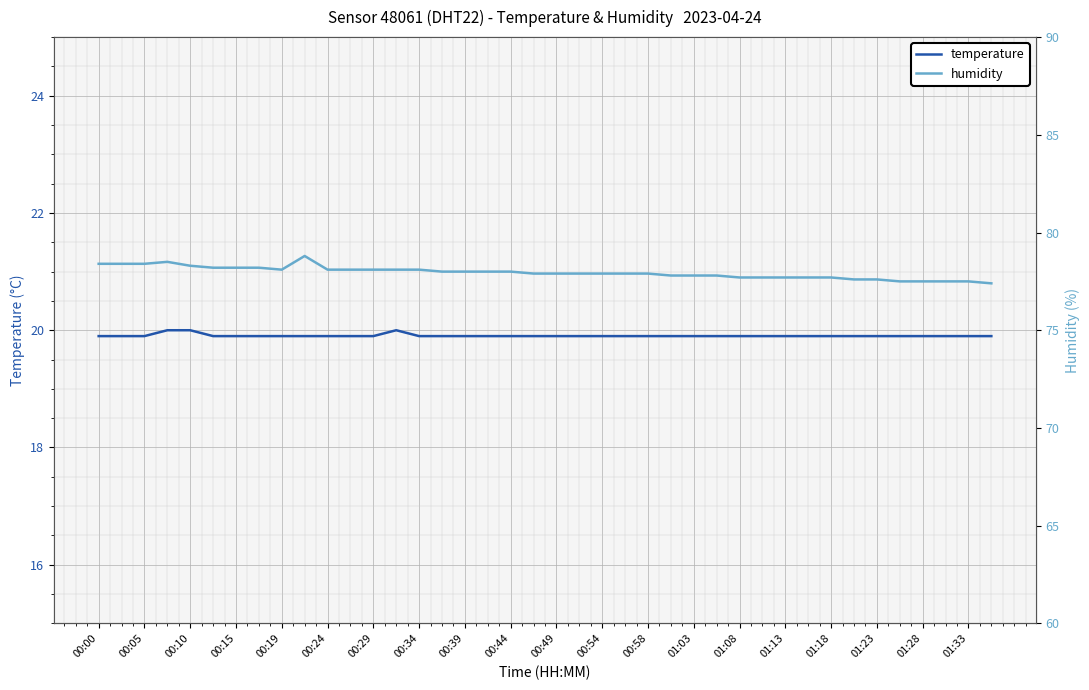

In temperature, how many points are higher than both neighbors (excluding endpoints)?

1